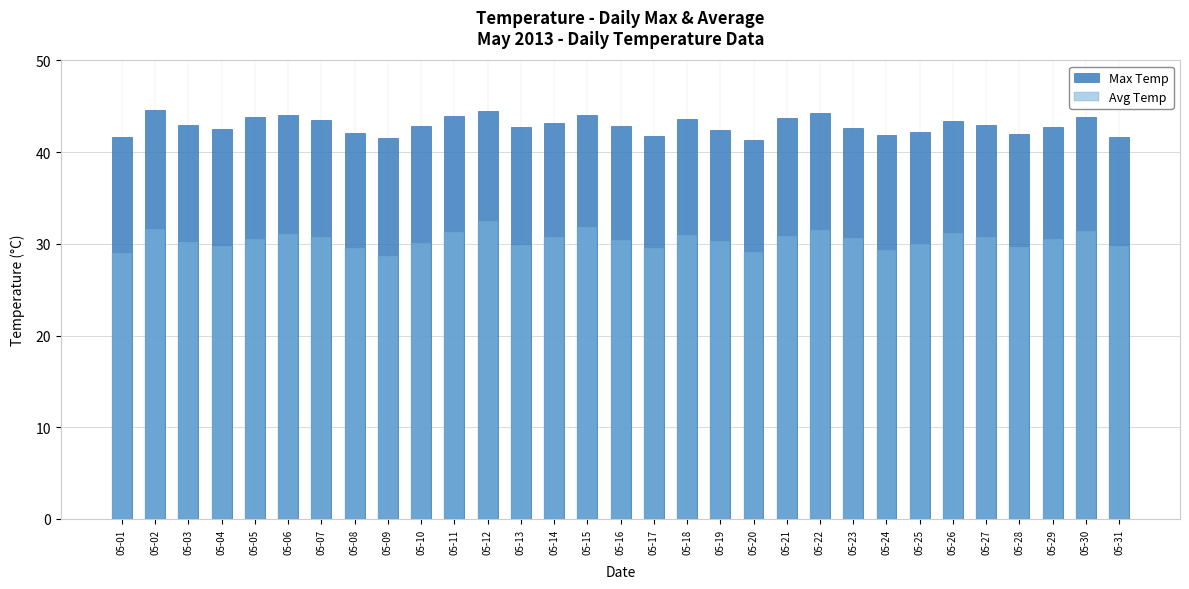

What is the difference between the highest and lowest values at 05-08?

12.6